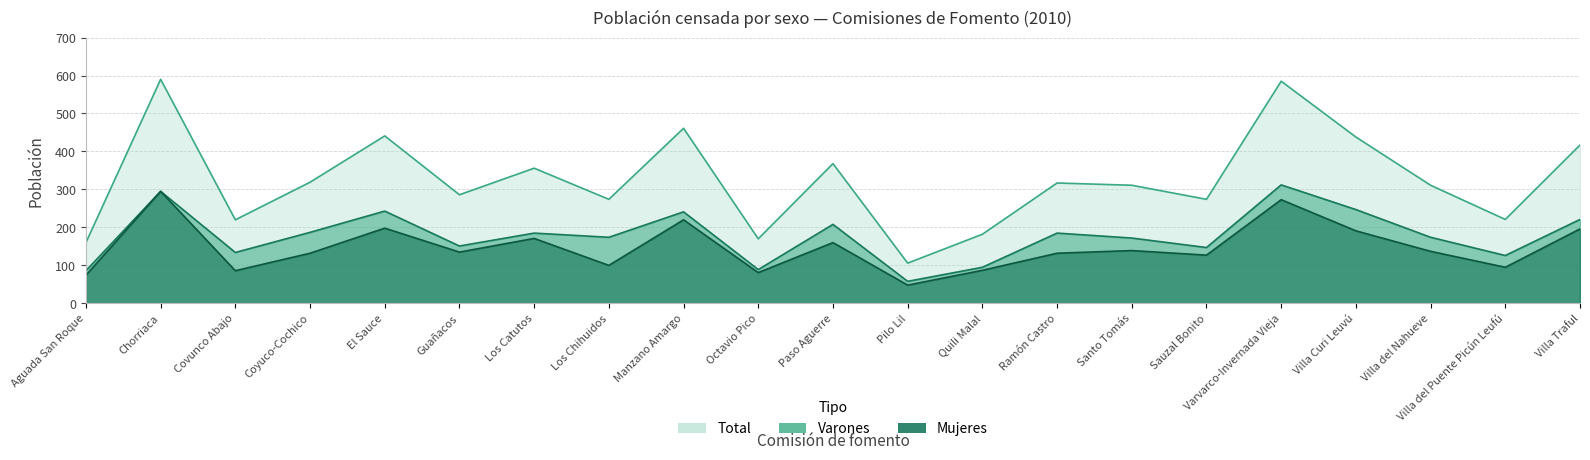

True or false: Total and Varones cross at least once.

False